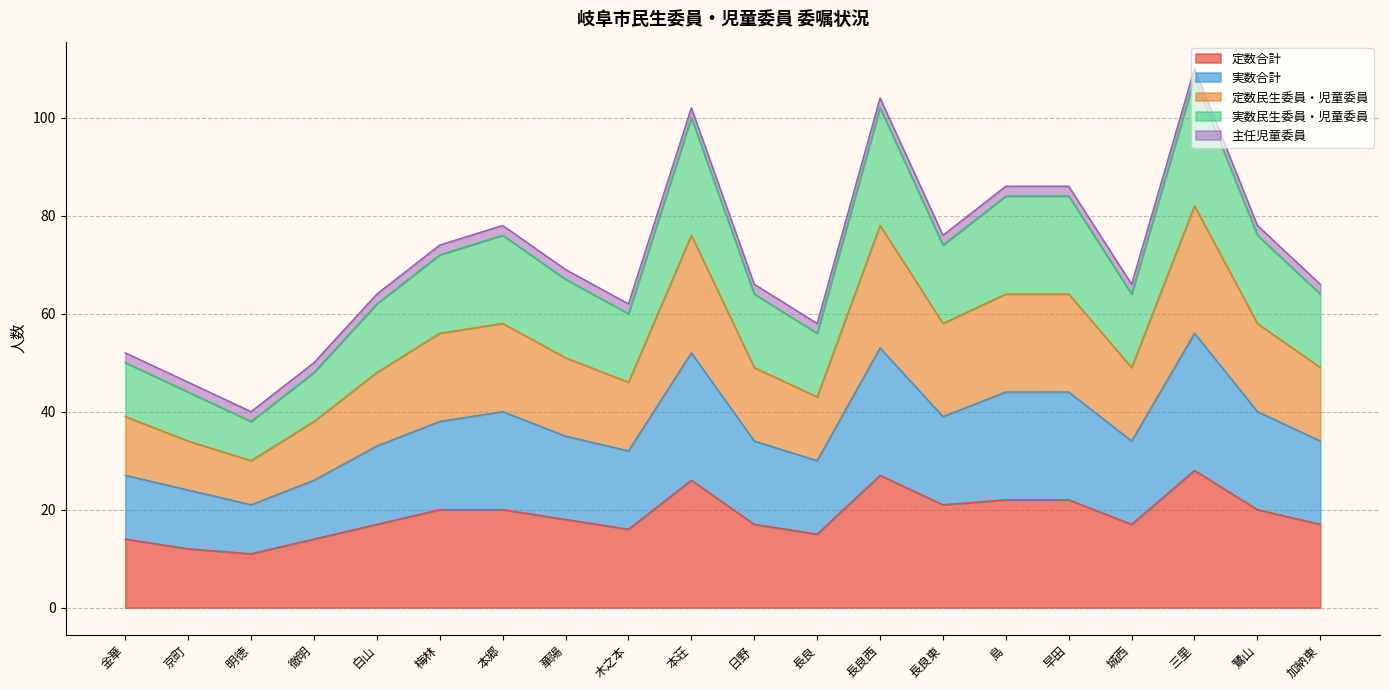

True or false: 定数合計 has a value of 10 at 梅林.

False